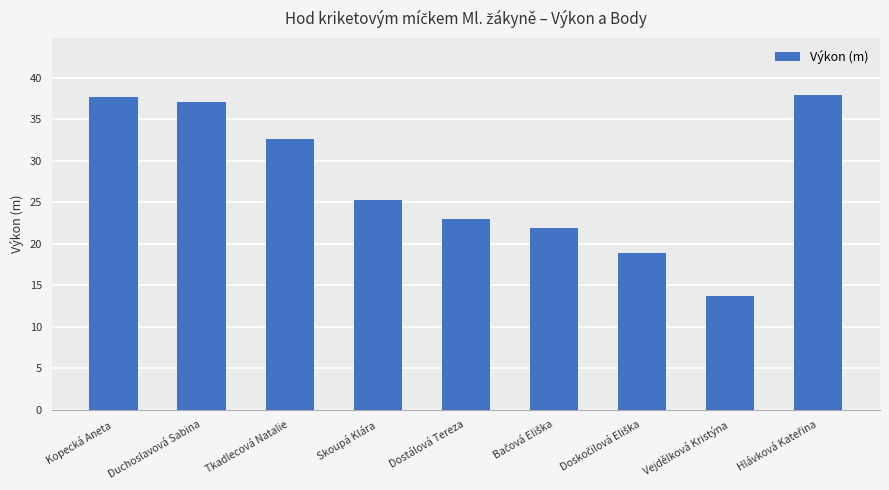

What is the difference between the maximum and minimum values?

24.2